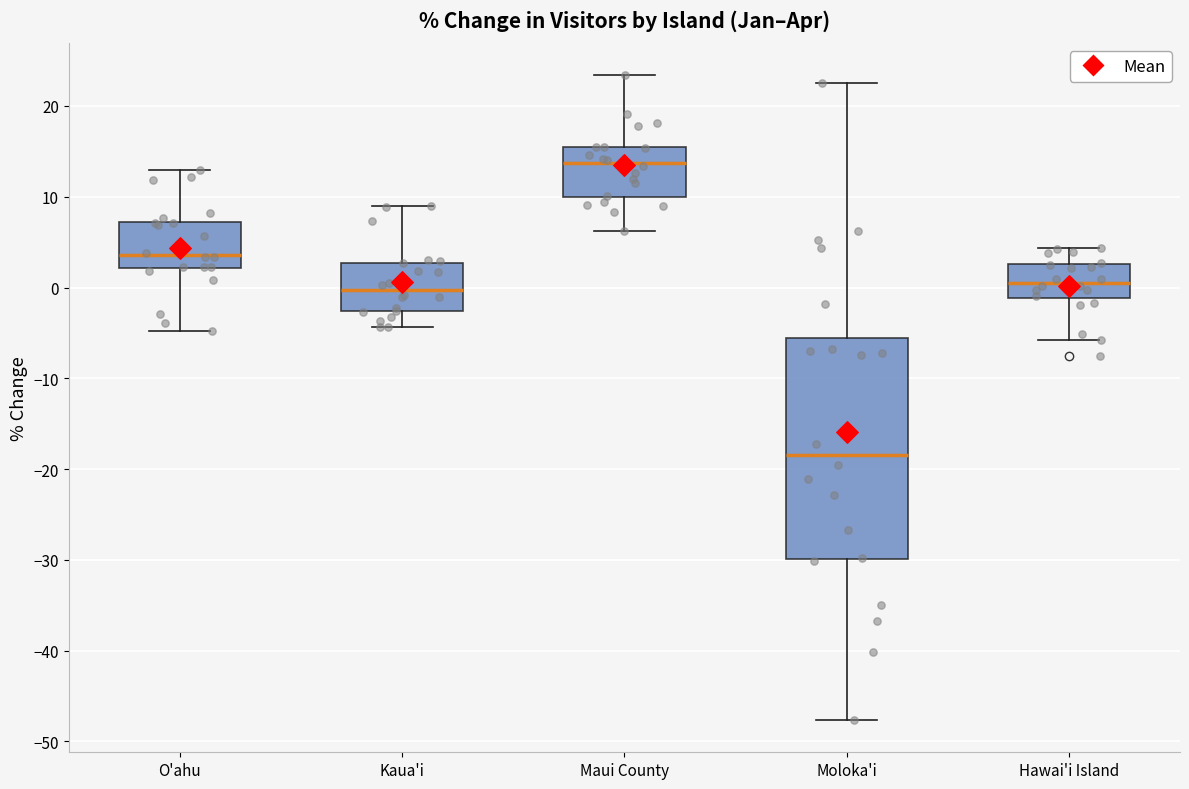

Reading left to right, read every box against the y-axis: the position of its median line, the range the box covers, and the ends of its whiskers. The values are not printed on the chart, so give them approximately, as read against the axis.

O'ahu: median 4, box 2 to 7, whiskers -5 to 13
Kaua'i: median 0, box -3 to 3, whiskers -4 to 9
Maui County: median 14, box 10 to 15, whiskers 6 to 23
Moloka'i: median -18, box -30 to -6, whiskers -48 to 22
Hawai'i Island: median 1, box -1 to 3, whiskers -6 to 4